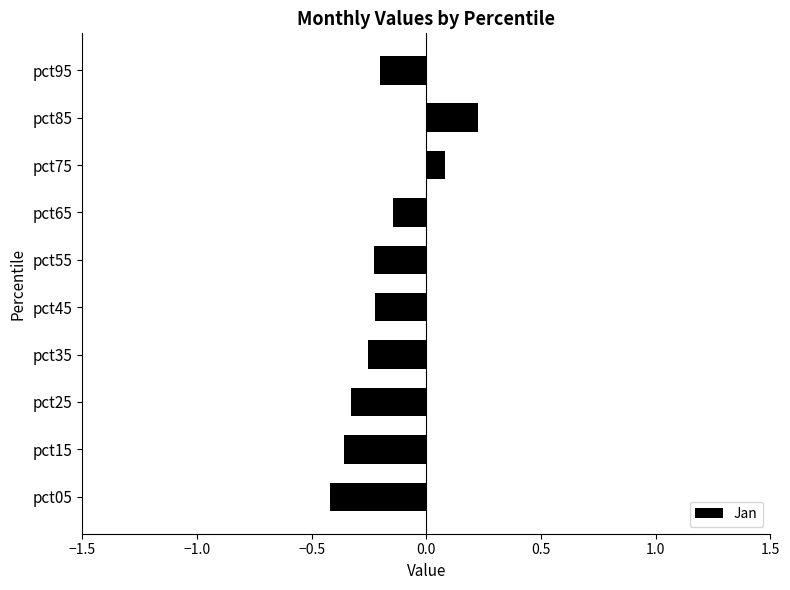

Count the number of data series in this chart.

1